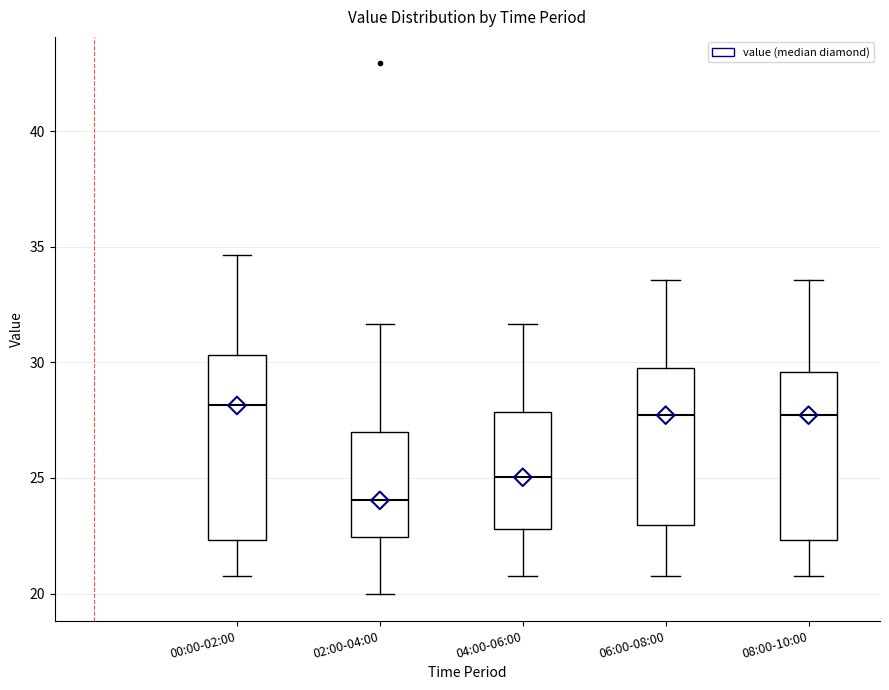

Reading left to right, transcribe this box plot: for each box, give where its median line is, the range the box spans, and where its two whiskers end, as read against the y-axis. The values are not printed on the chart, so give them approximately, as read against the axis.

00:00-02:00: median 28.0, box 22.5 to 30.5, whiskers 21.0 to 34.5
02:00-04:00: median 24.0, box 22.5 to 27.0, whiskers 20.0 to 31.5
04:00-06:00: median 25.0, box 23.0 to 28.0, whiskers 21.0 to 31.5
06:00-08:00: median 27.5, box 23.0 to 30.0, whiskers 21.0 to 33.5
08:00-10:00: median 27.5, box 22.5 to 29.5, whiskers 21.0 to 33.5